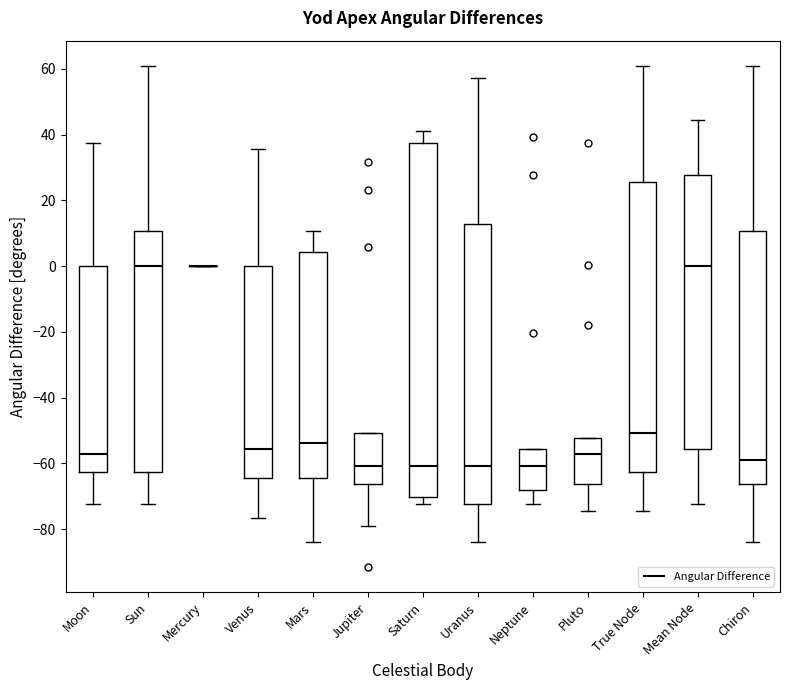

Reading left to right, transcribe this box plot: for each box, give where its median line is, the range the box spans, and where its two whiskers end, as read against the y-axis. The values are not printed on the chart, so give them approximately, as read against the axis.

Moon: median -58, box -62 to 0, whiskers -72 to 38
Sun: median 0, box -62 to 10, whiskers -72 to 60
Mercury: box collapsed to a line at 0, whiskers 0 to 0
Venus: median -56, box -64 to 0, whiskers -76 to 36
Mars: median -54, box -64 to 4, whiskers -84 to 10
Jupiter: median -60, box -66 to -50, whiskers -80 to -50
Saturn: median -60, box -70 to 38, whiskers -72 to 42
Uranus: median -60, box -72 to 12, whiskers -84 to 58
Neptune: median -60, box -68 to -56, whiskers -72 to -56
Pluto: median -58, box -66 to -52, whiskers -74 to -52
True Node: median -50, box -62 to 26, whiskers -74 to 60
Mean Node: median 0, box -56 to 28, whiskers -72 to 44
Chiron: median -58, box -66 to 10, whiskers -84 to 60